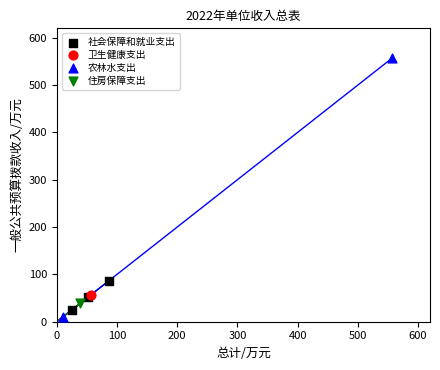

What are all the series names shown in the legend?

社会保障和就业支出, 卫生健康支出, 农林水支出, 住房保障支出